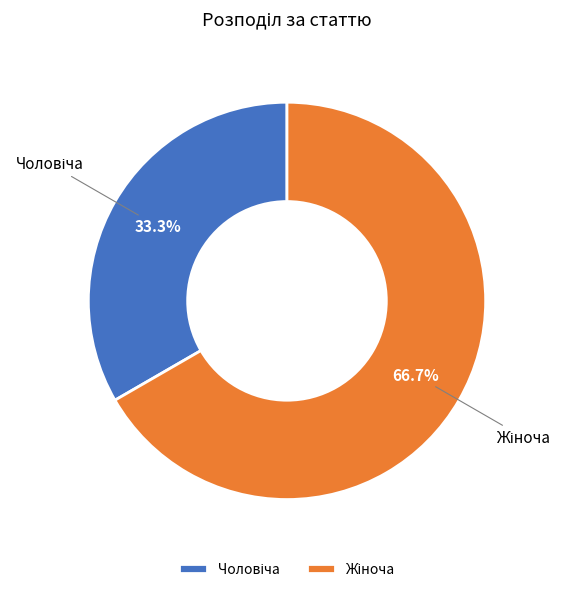

Does any single category account for the majority?

Yes